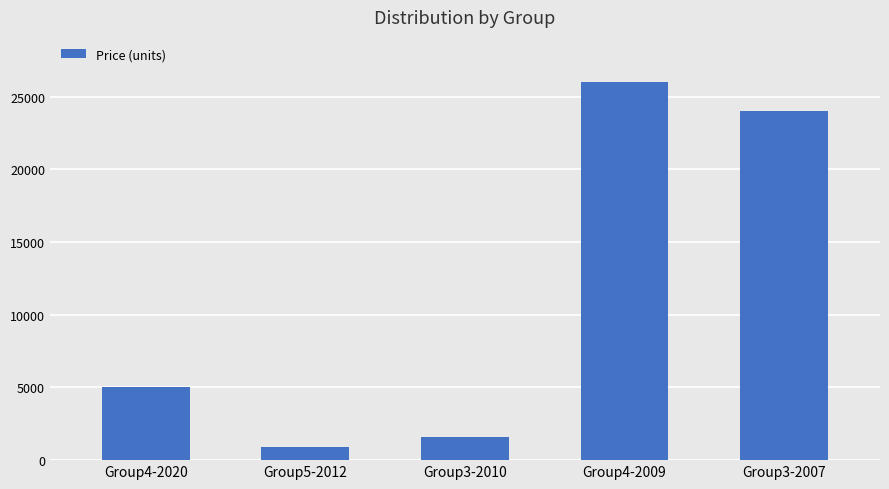

What value does the data have at Group4-2009, to the nearest 100?

26000